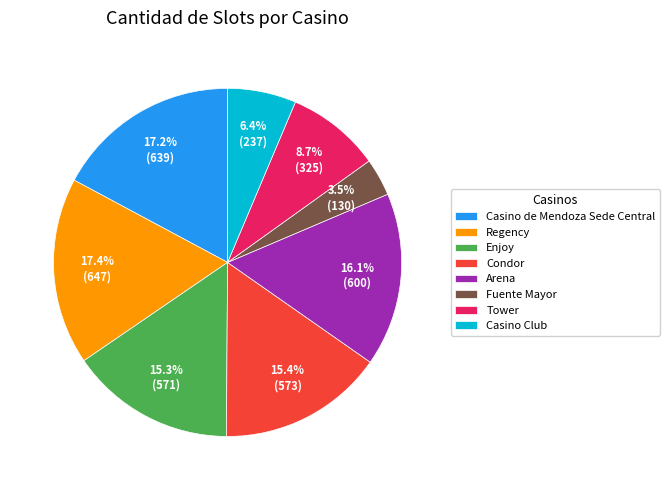

Between Arena and Fuente Mayor, which is larger?

Arena